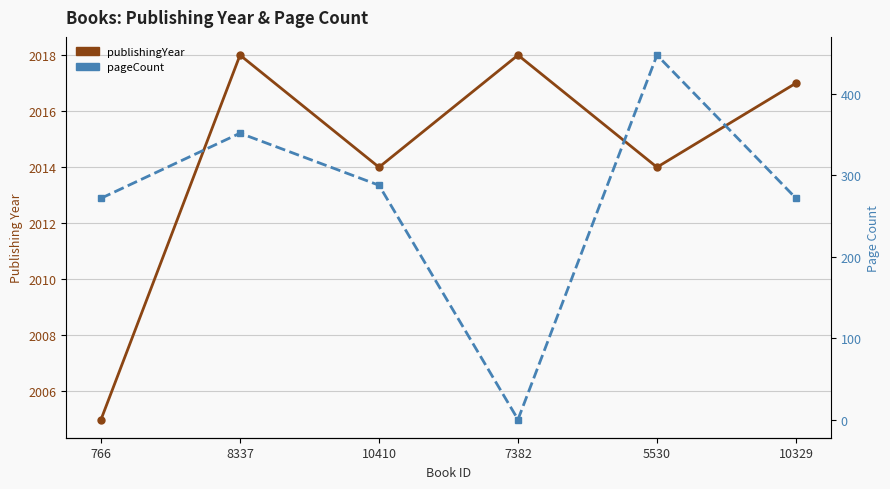

At how many categories does at least one series exceed 1616?

6